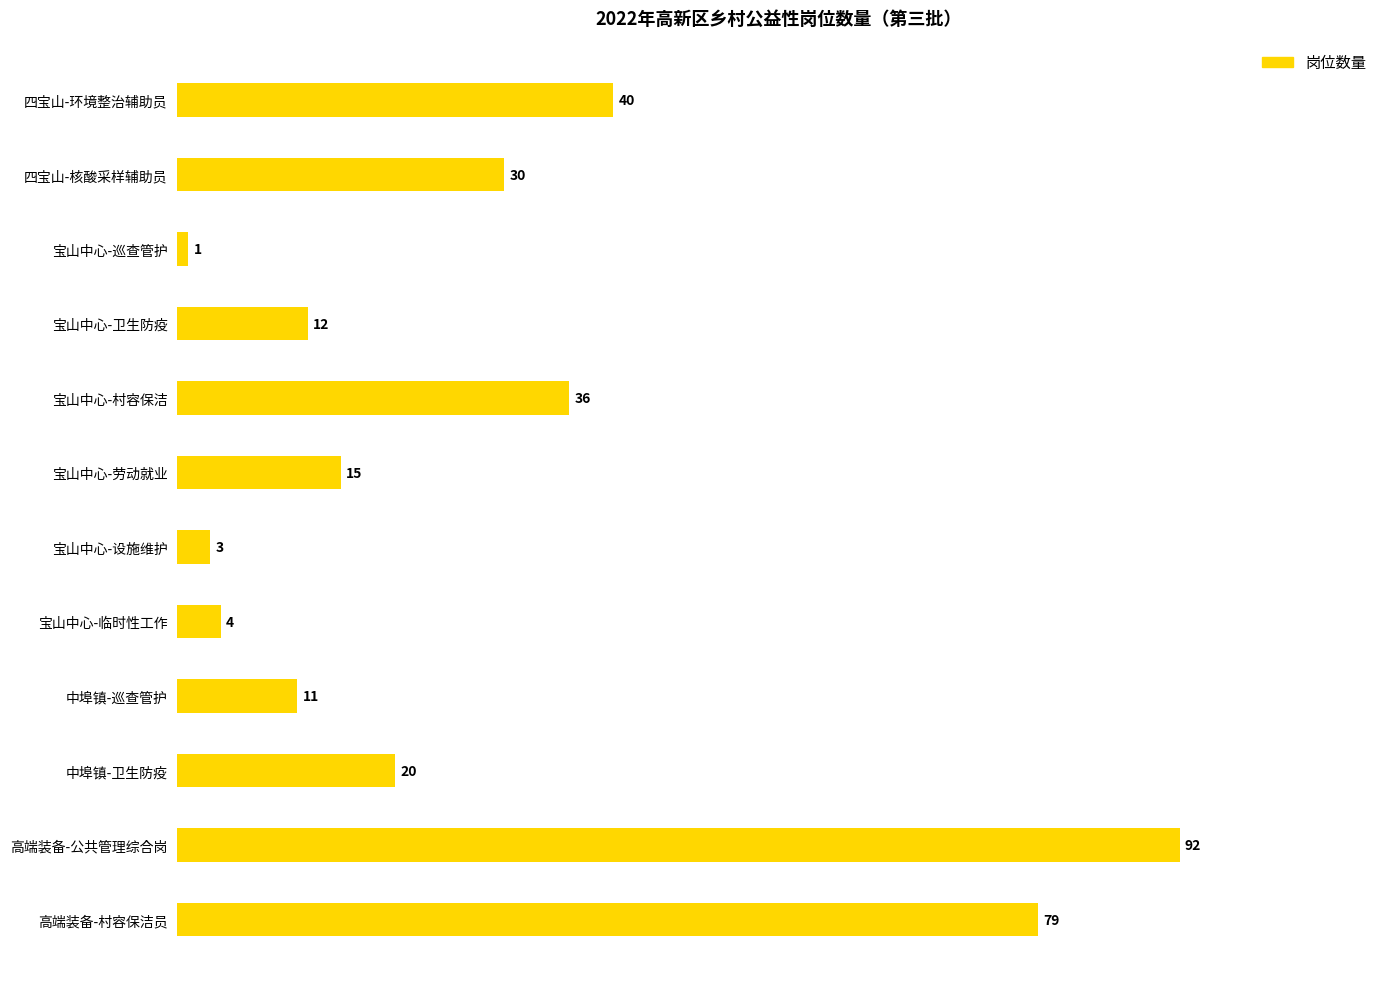

What is the ratio of the value at 宝山中心-卫生防疫 to the value at 宝山中心-临时性工作?

3.0